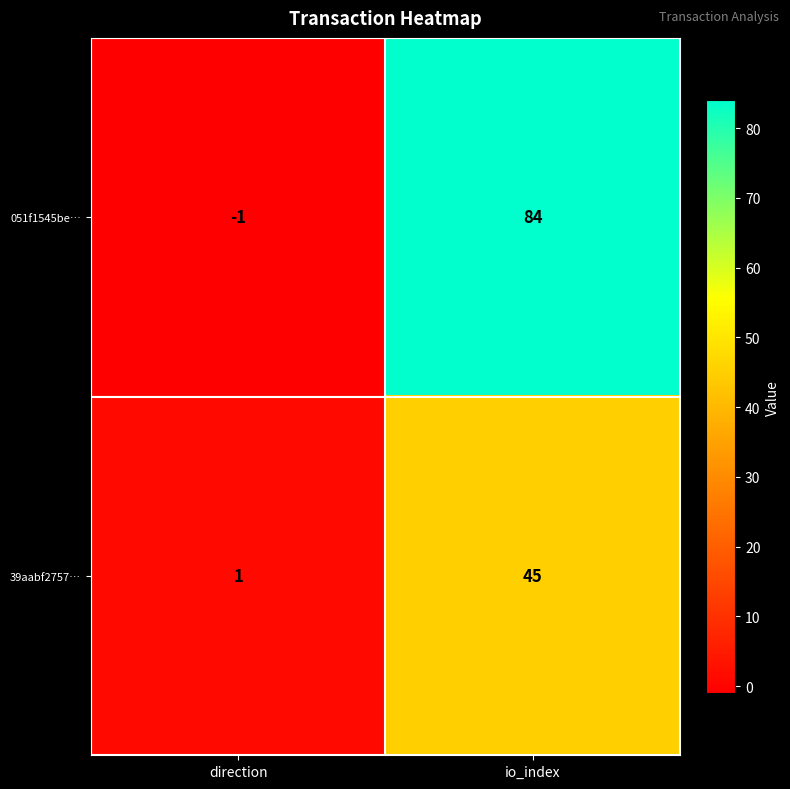

At how many categories does at least one series exceed 75?

1